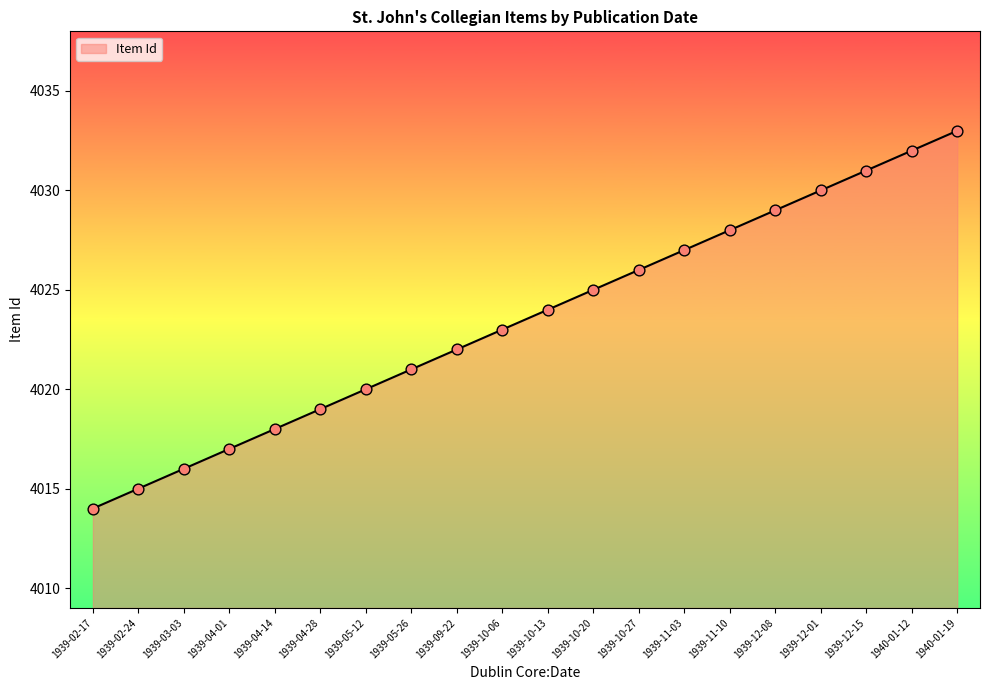

What is the change in value from 1939-09-22 to 1939-10-20?

+3